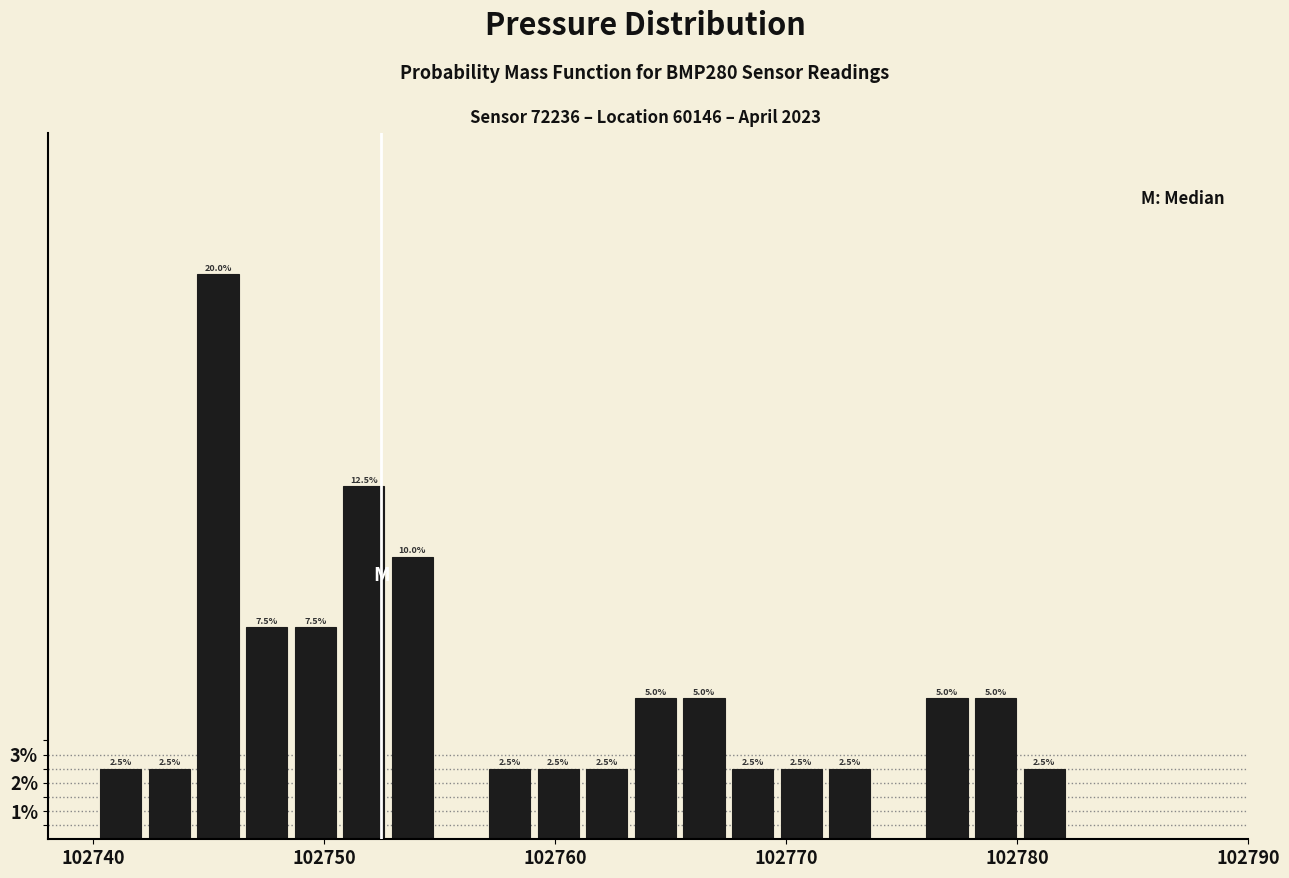

Around what value on the x-axis is the tallest bar? Give the approximate position of its centre, as read against the axis.

102745